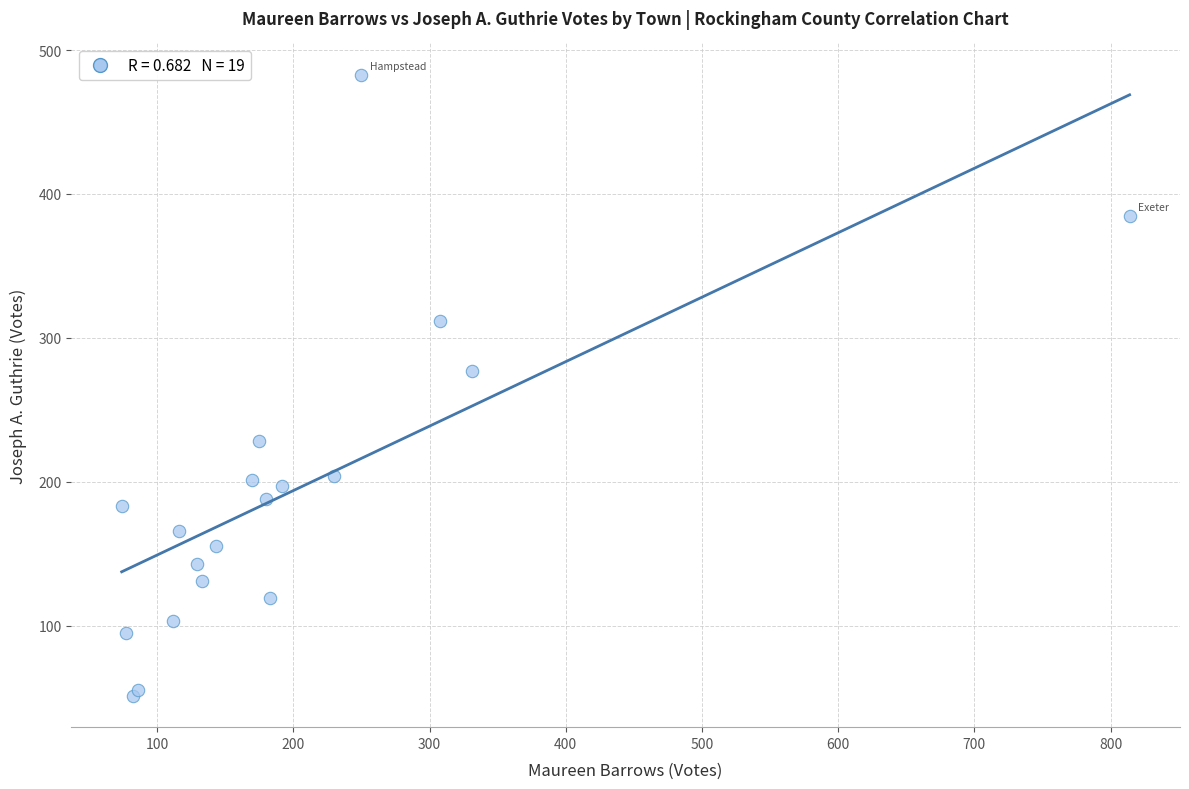

What Y value in the scatter plot is closest to 267?

277